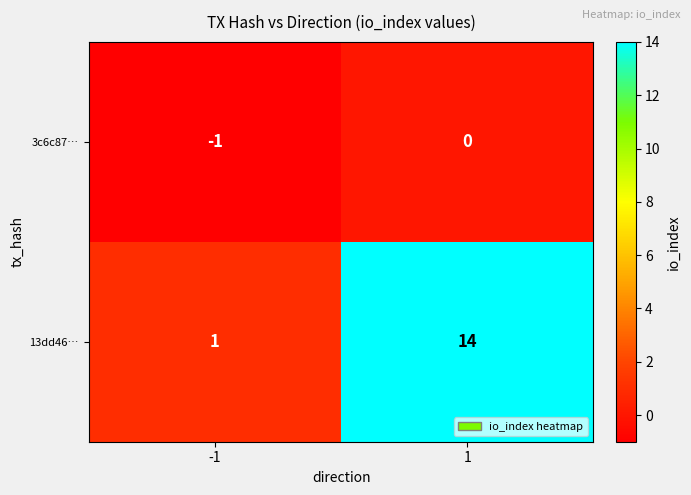

True or false: 3c6c87… has a value of 0 at 1.

True